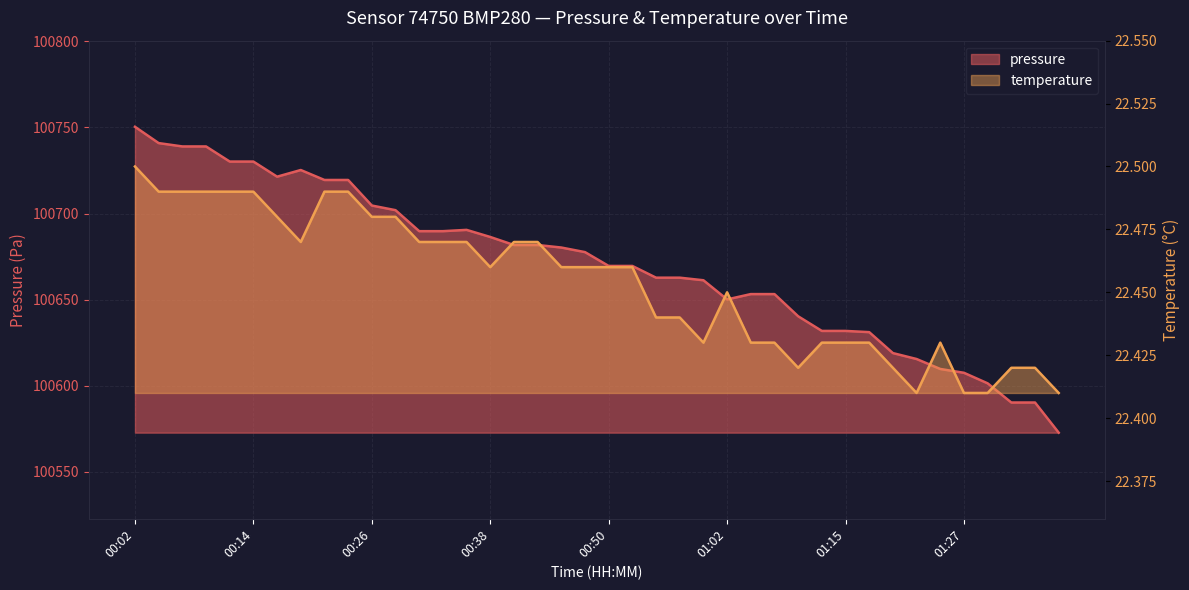

Where is pressure nearest to the value 100661?

01:00